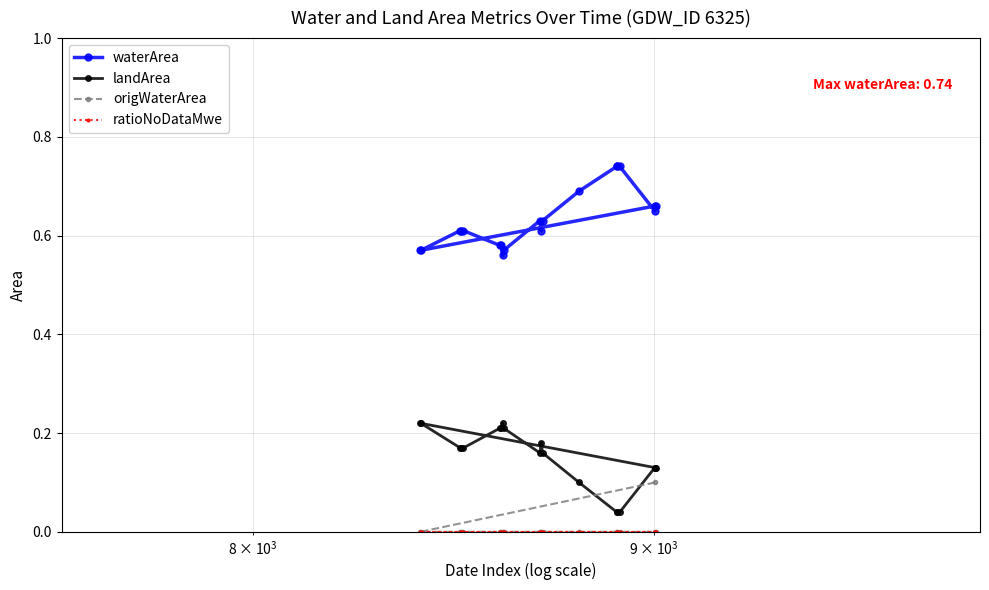

What is the maximum value shown in the chart?

0.7